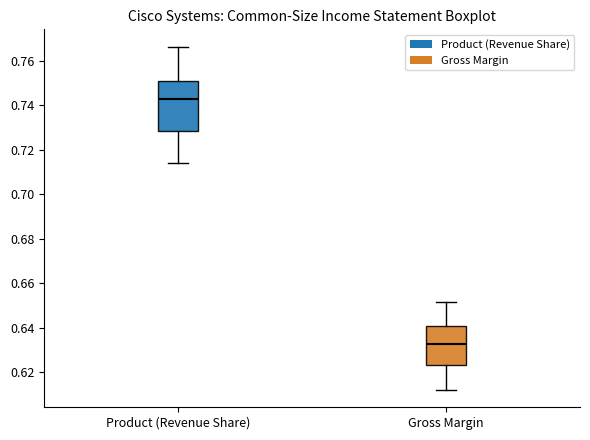

Where does the lower whisker of the box for Product (Revenue Share) end on the y-axis? The values are not printed on the chart, so give them approximately, as read against the axis.

0.714